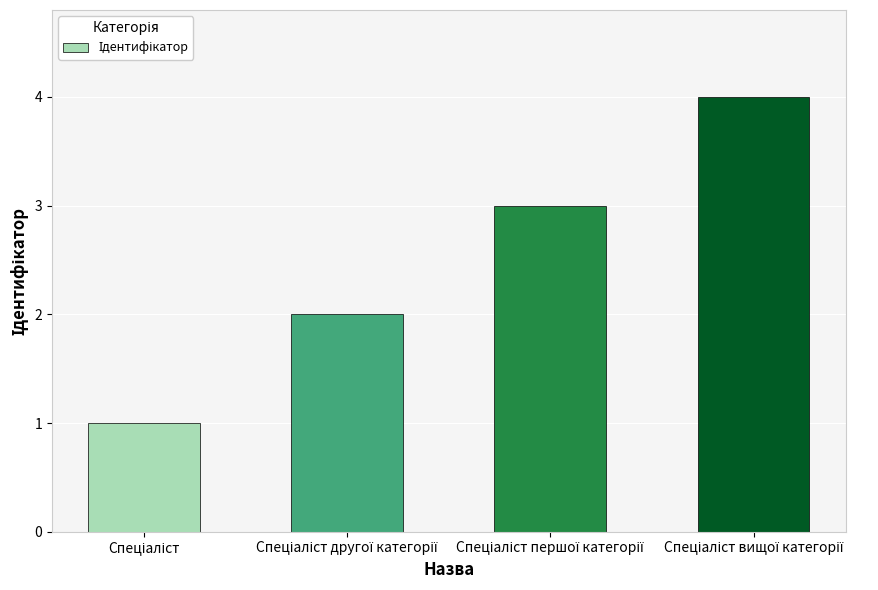

What is the maximum value shown in the chart?

4